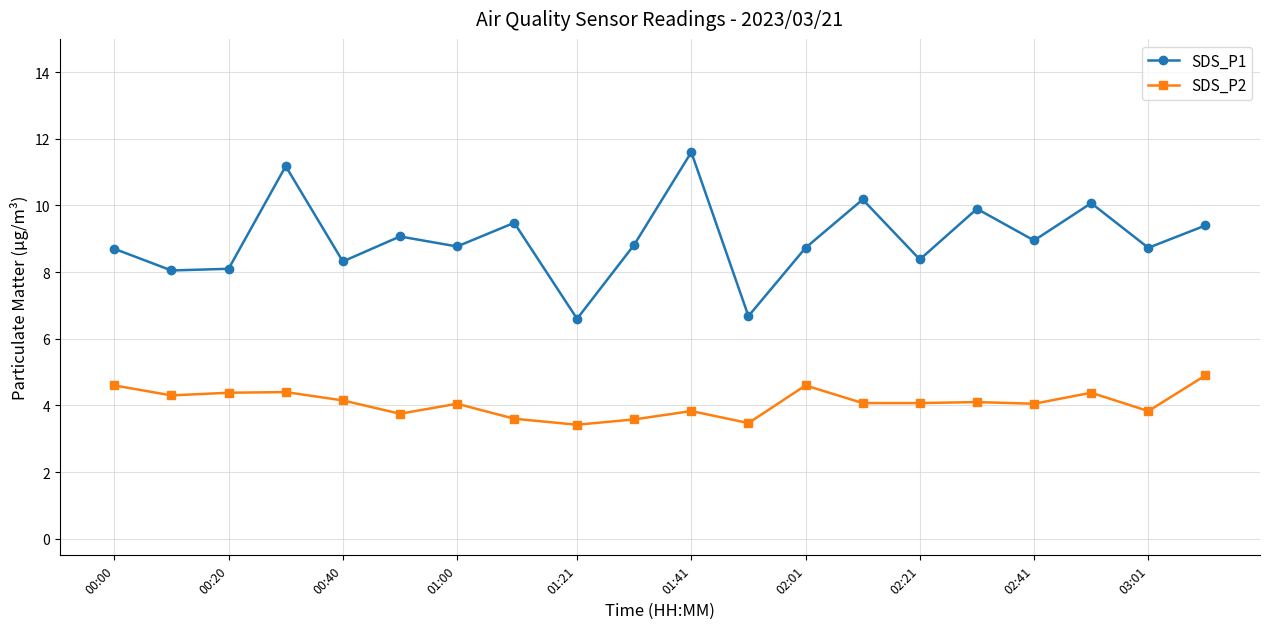

How many lines are shown in the chart?

2